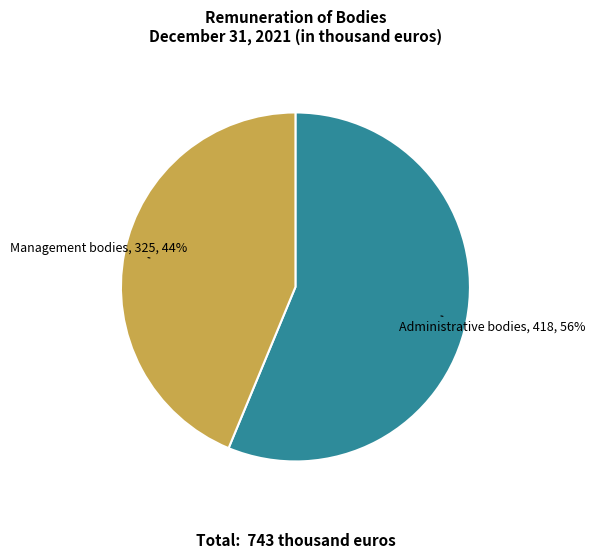

Which slice is the smallest?

Management bodies